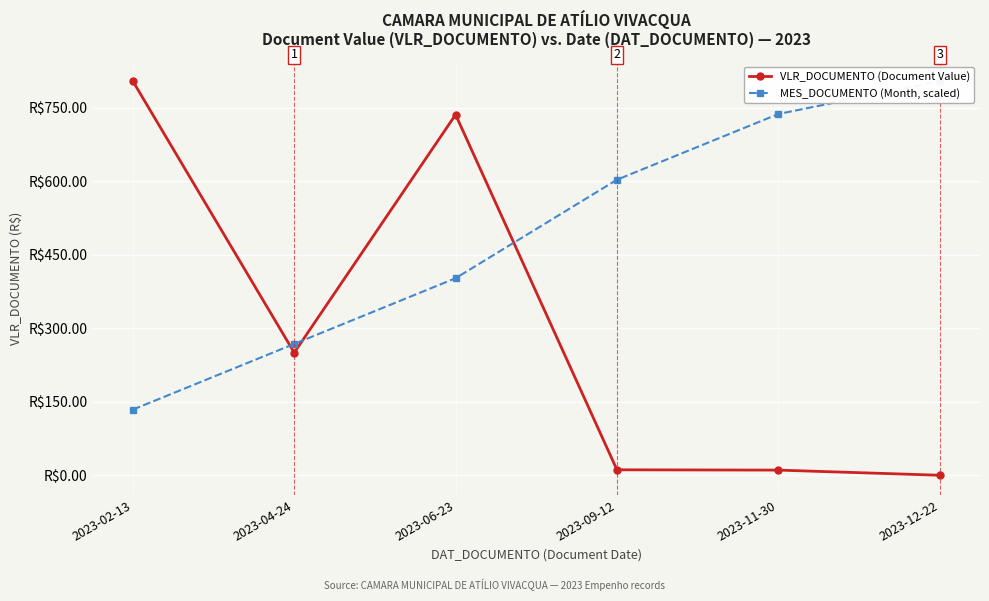

Is this an area chart (filled region under the line)?

No